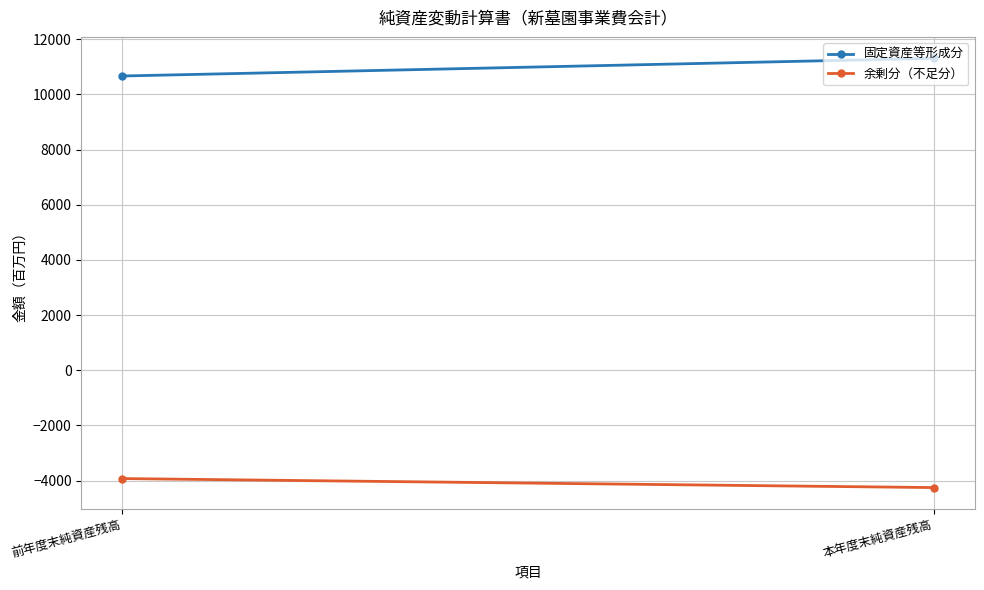

Between 前年度末純資産残高 and 本年度末純資産残高, which series saw the biggest shift?

固定資産等形成分